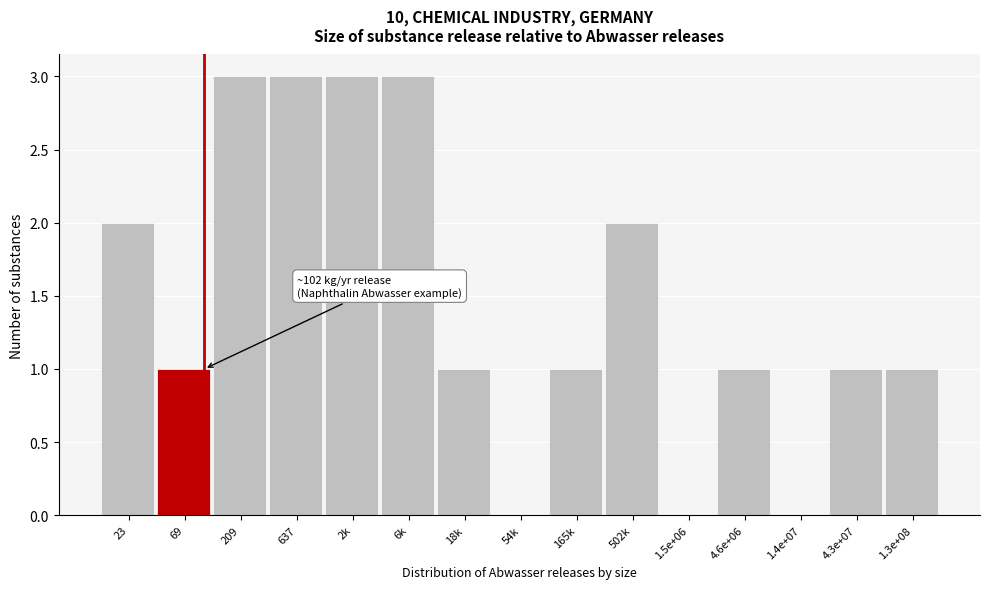

Reading left to right, list all the values displayed in this chart.

23=2	69=1	209=3	637=3	2k=3	6k=3	18k=1	54k=0	165k=1	502k=2	1.5e+06=0	4.6e+06=1	1.4e+07=0	4.3e+07=1	1.3e+08=1